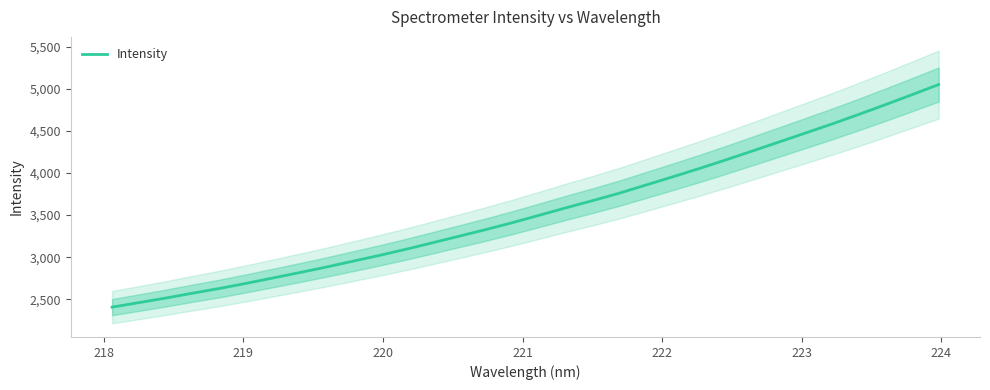

Reading left to right, extract all data points from this chart.

2406.2	2459.6	2513.4	2571.3	2626.6	2687.4	2750.8	2815.0	2880.6	2950.3	3019.8	3092.9	3170.2	3248.5	3327.1	3409.6	3496.8	3585.2	3670.4	3758.8	3855.6	3952.7	4051.5	4154.2	4260.5	4367.1	4474.6	4582.8	4695.5	4811.3	4930.2	5050.6